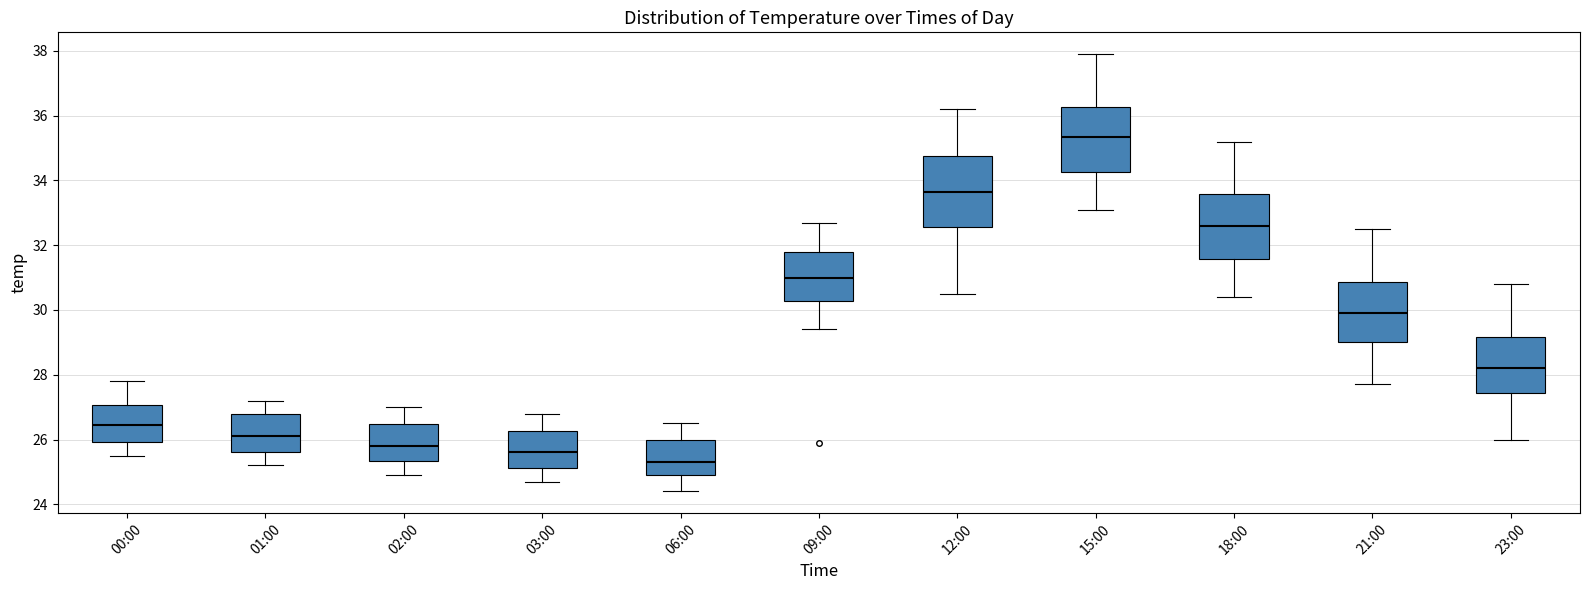

Where is the upper edge of the box for 12:00 on the y-axis? The values are not printed on the chart, so give them approximately, as read against the axis.

34.8